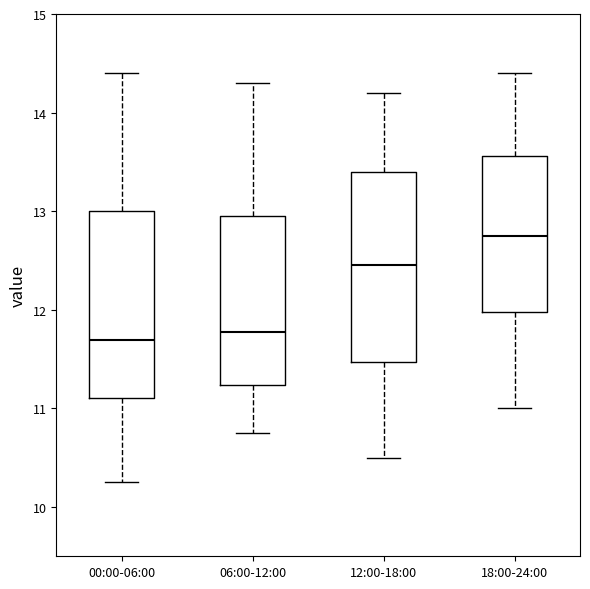

Reading left to right, read every box against the y-axis: the position of its median line, the range the box covers, and the ends of its whiskers. The values are not printed on the chart, so give them approximately, as read against the axis.

00:00-06:00: median 11.7, box 11.1 to 13.0, whiskers 10.3 to 14.4
06:00-12:00: median 11.8, box 11.2 to 13.0, whiskers 10.8 to 14.3
12:00-18:00: median 12.5, box 11.5 to 13.4, whiskers 10.5 to 14.2
18:00-24:00: median 12.8, box 12.0 to 13.6, whiskers 11.0 to 14.4